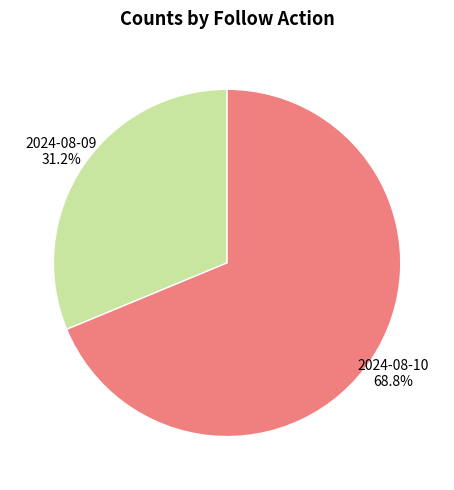

Which slice represents more than half of the pie?

2024-08-10